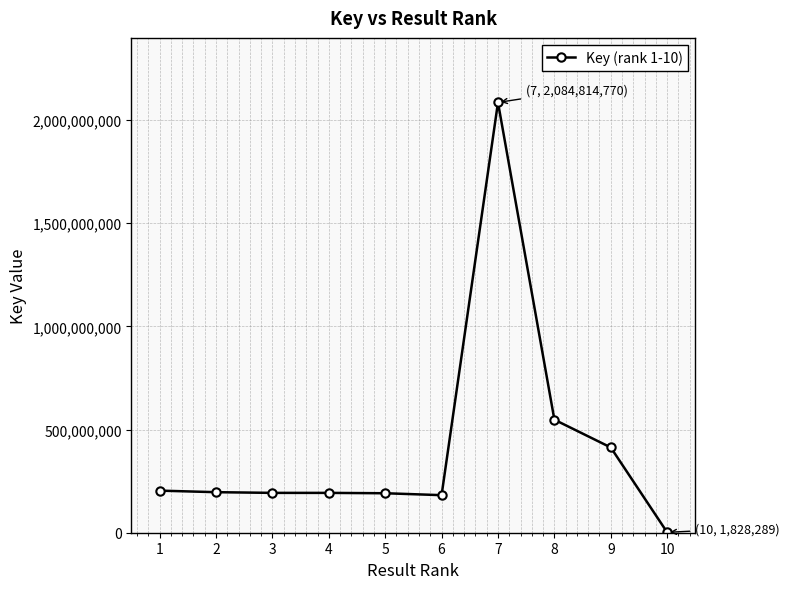

True or false: there are more than 0 points higher than both neighbors.

True